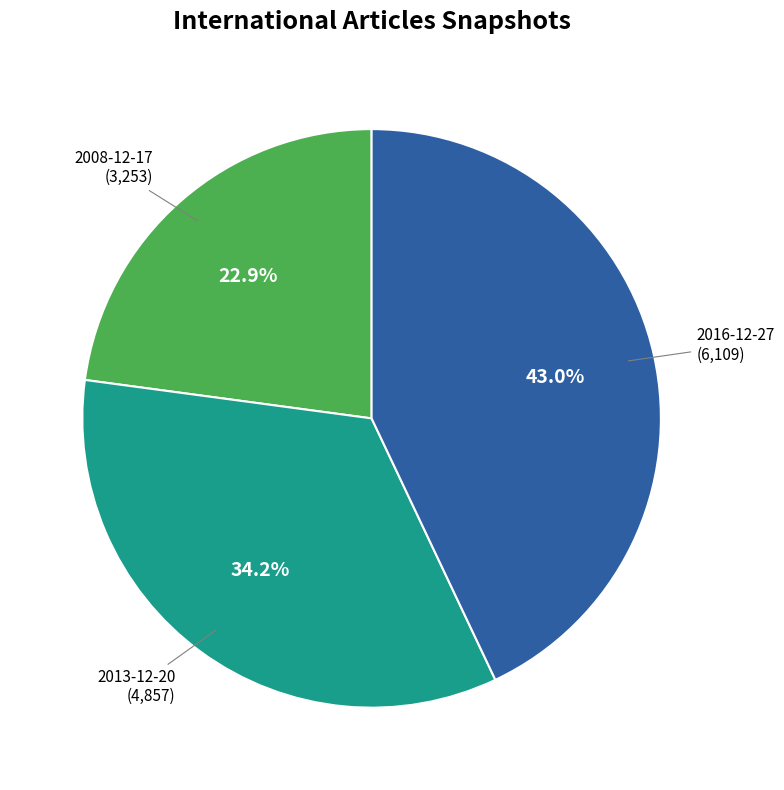

Is there any slice that represents more than half of the pie?

No